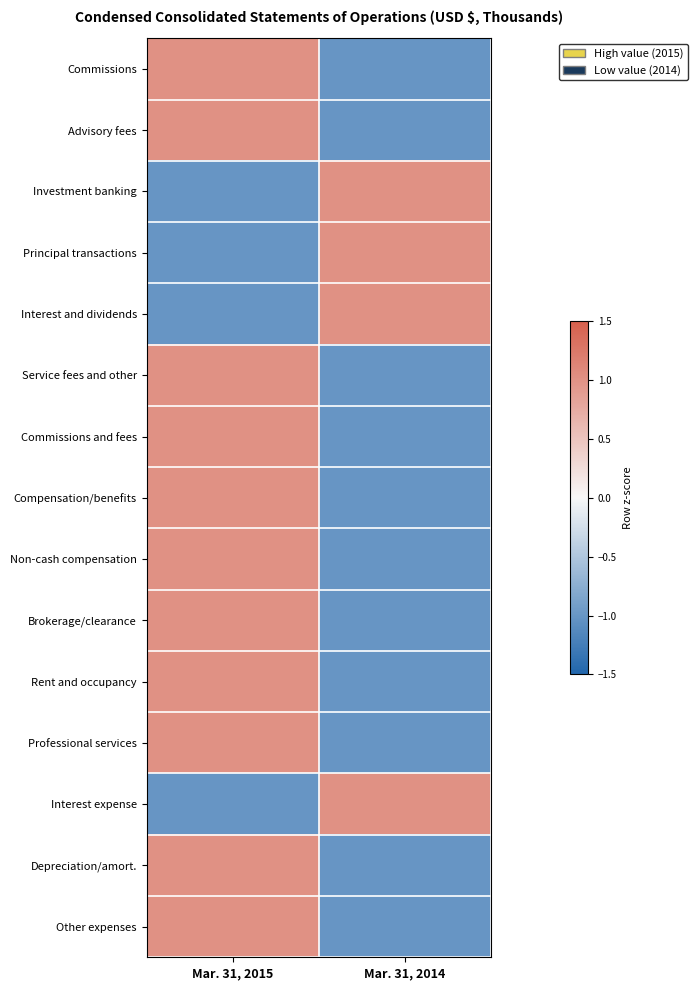

At which category is the sum across all series the highest?

Mar. 31, 2015